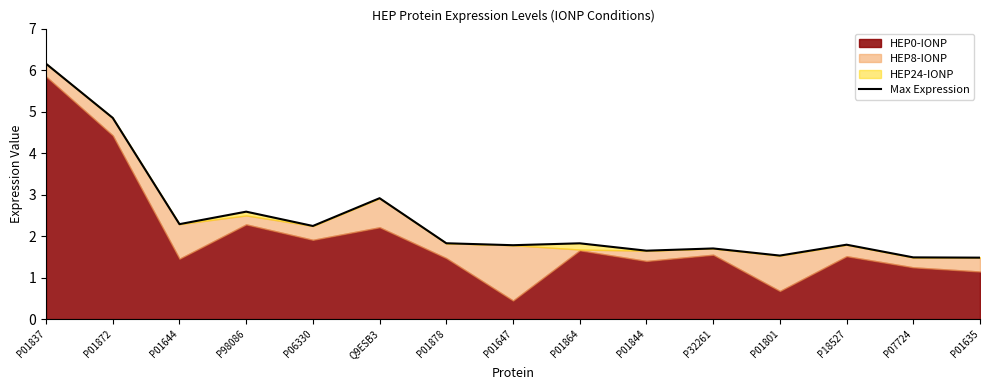

What position from the right is P01647?

8